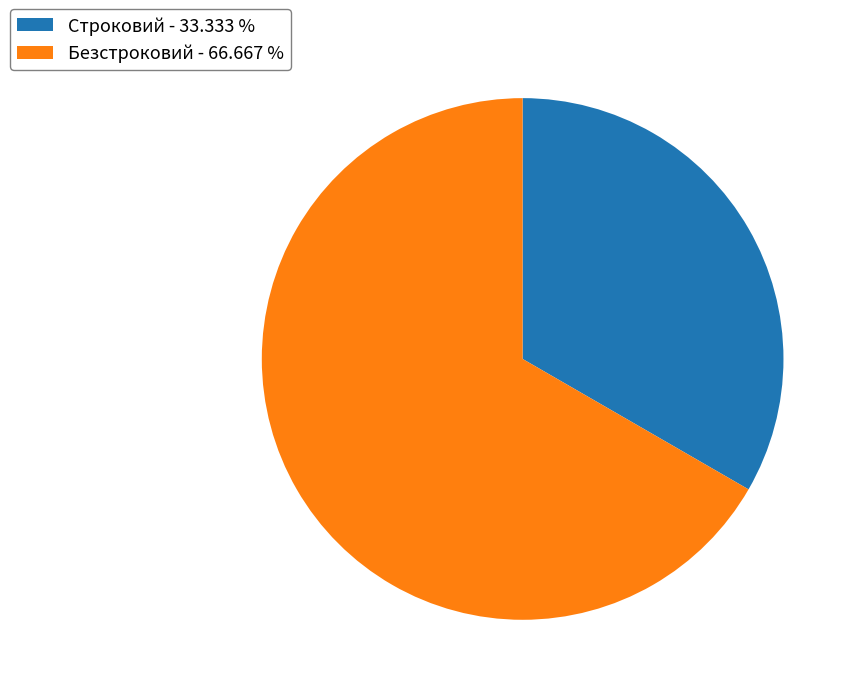

Rank the categories by value from lowest to highest.

Строковий, Безстроковий